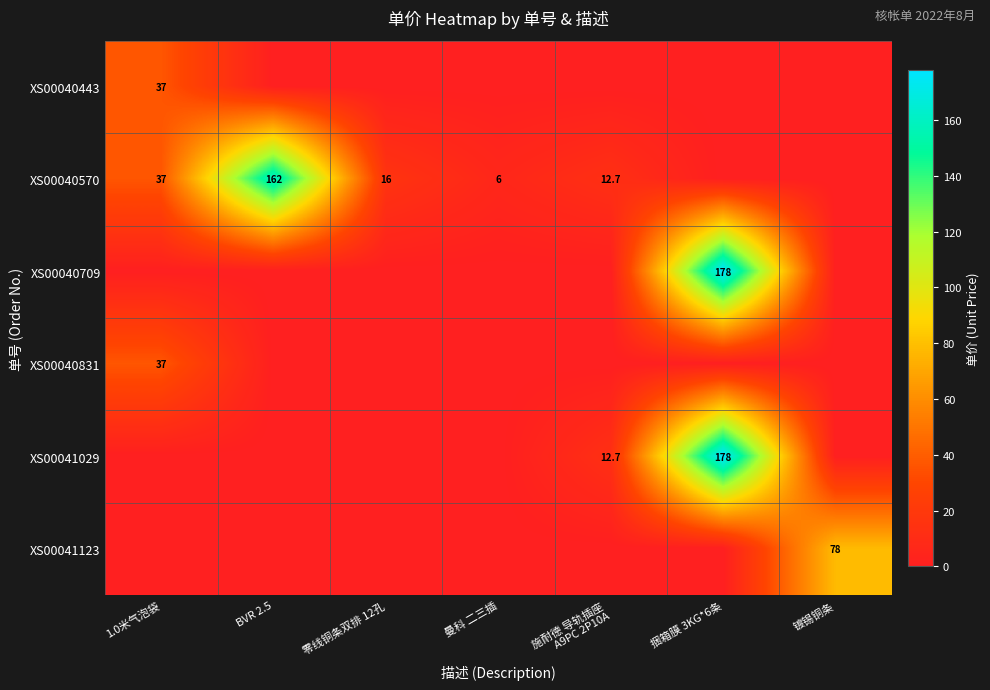

True or false: XS00041123 has a value of 40.7 at 镀锡铜条.

False